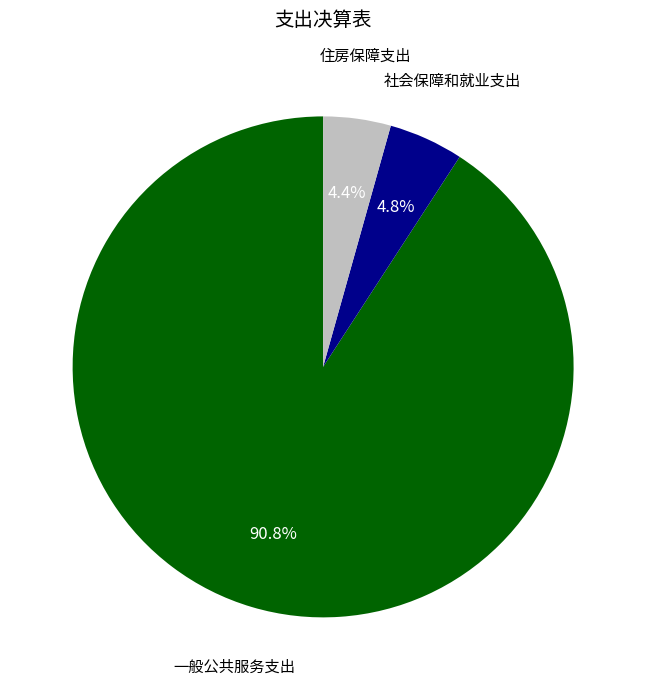

Is there any slice that represents more than half of the pie?

Yes